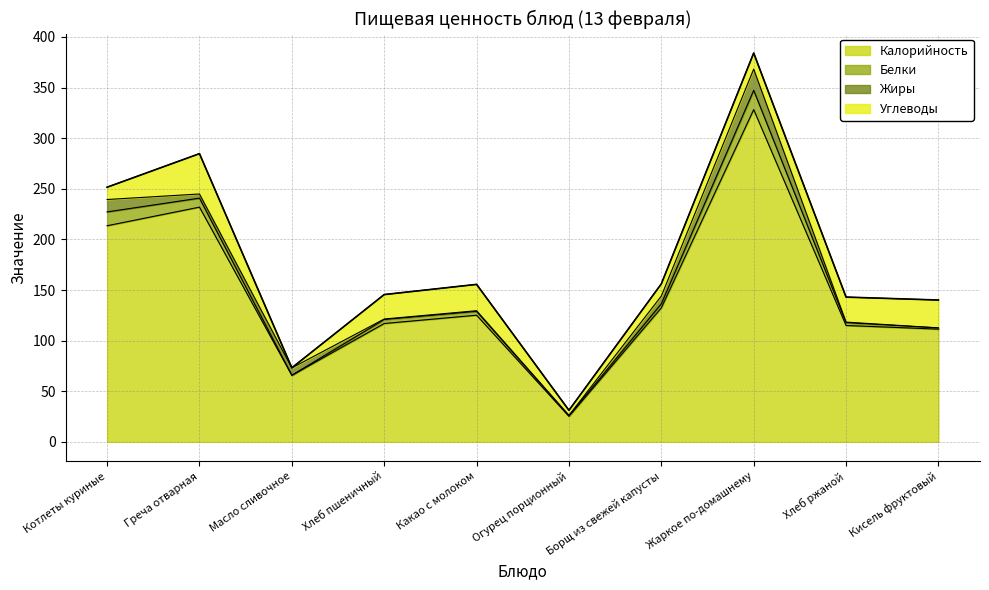

What is the greatest value displayed?

328.2